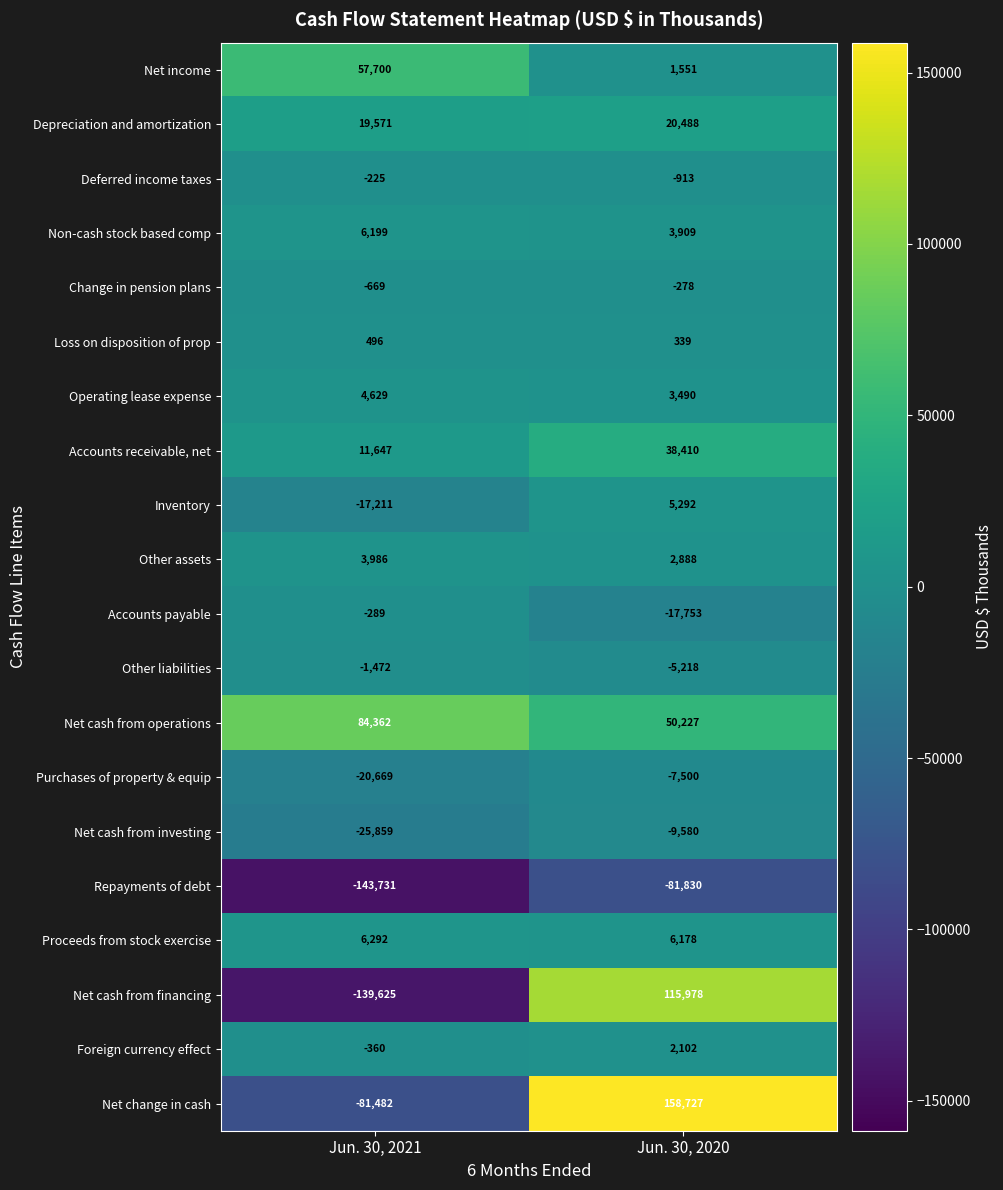

The value of Accounts payable at Jun. 30, 2020 is -5125. True or false?

False